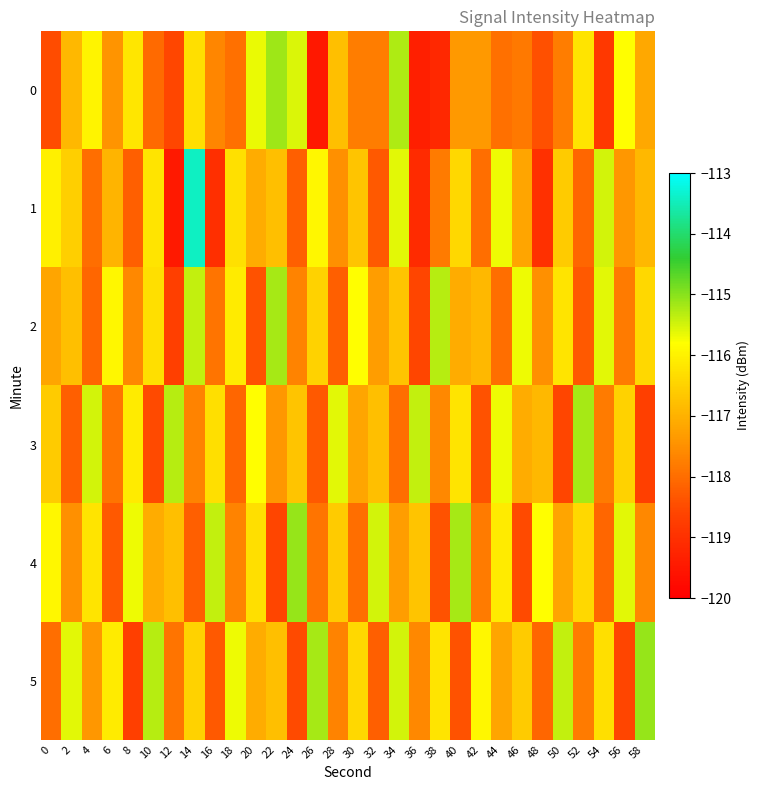

What is the smallest value displayed?

-119.5